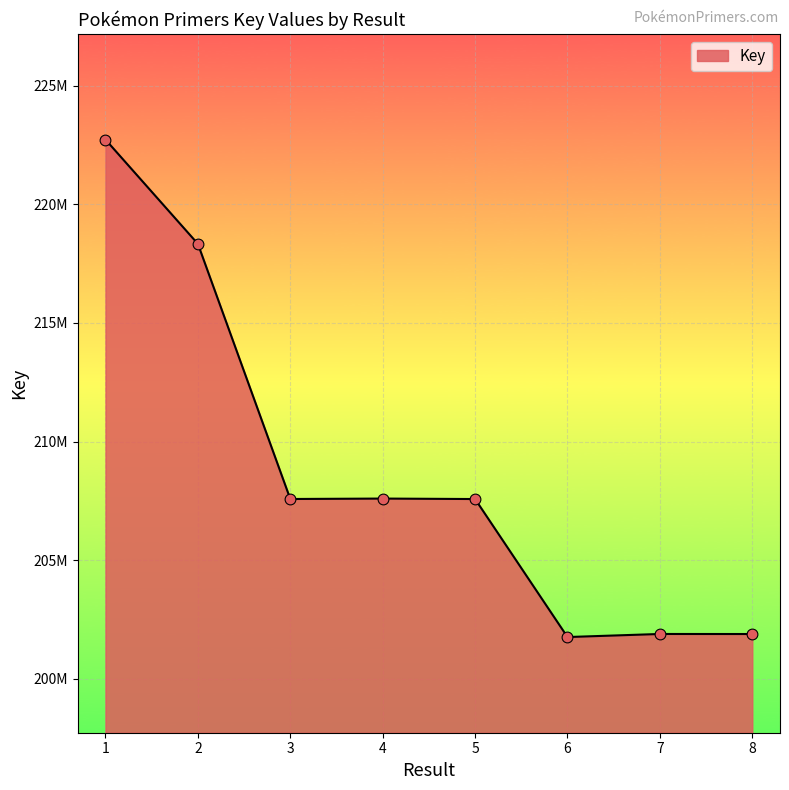

Approximately how many times larger is the value at 5 compared to 4?

1.0